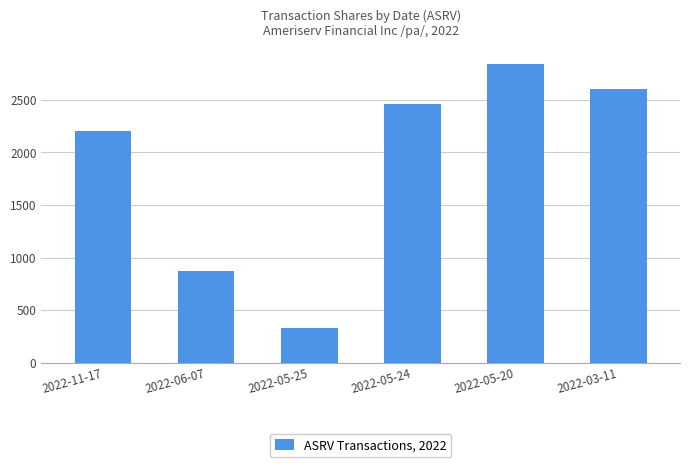

Which label corresponds to the largest value in the chart?

2022-05-20